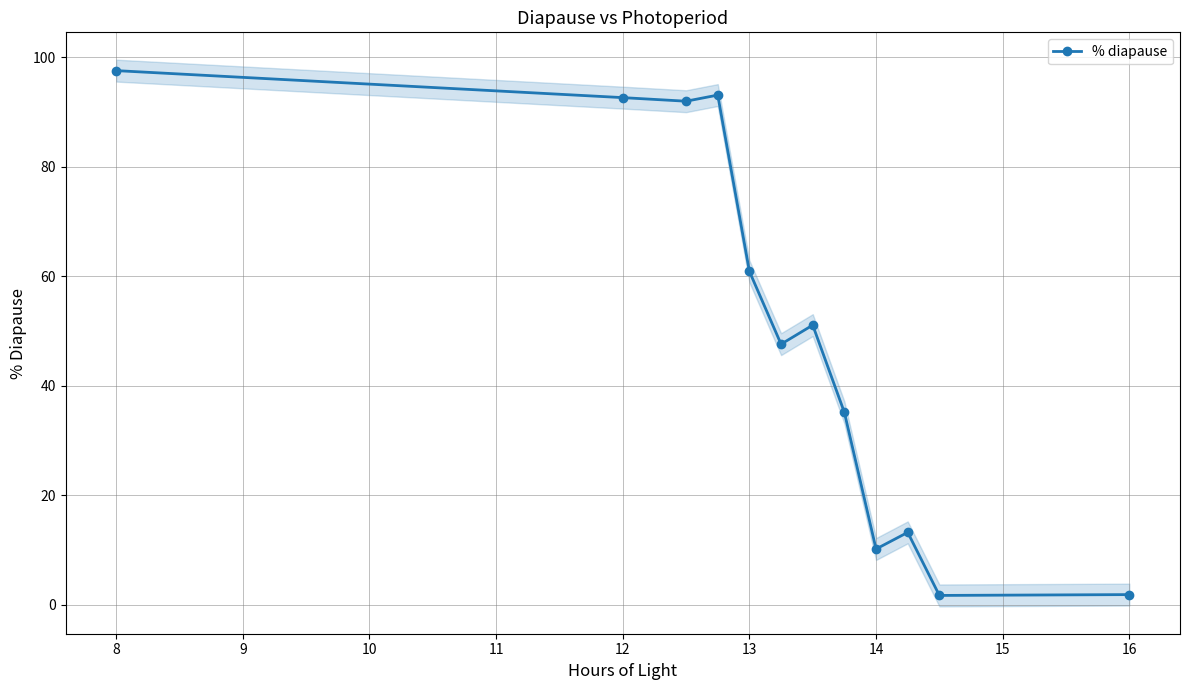

True or false: % diapause has more than 0 interior local peaks.

True